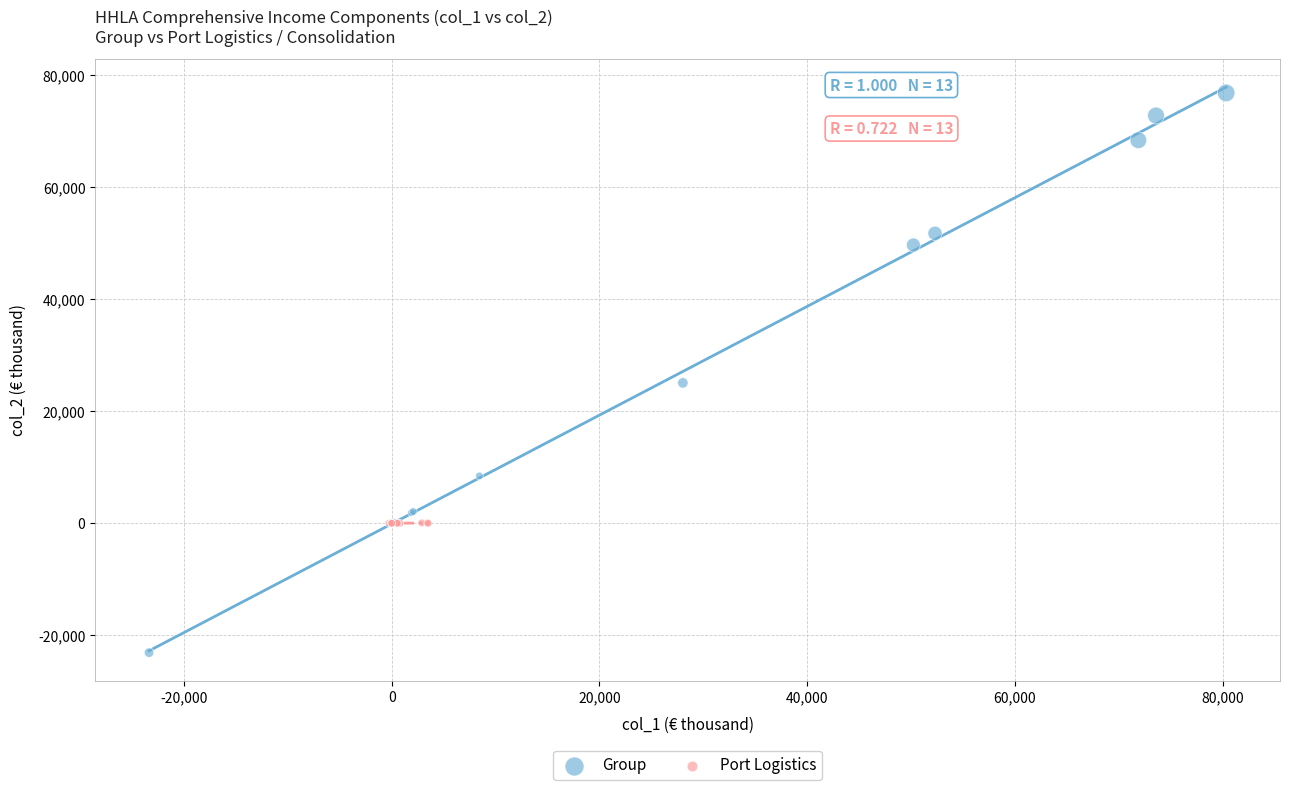

Which series contains the highest Y value?

Group